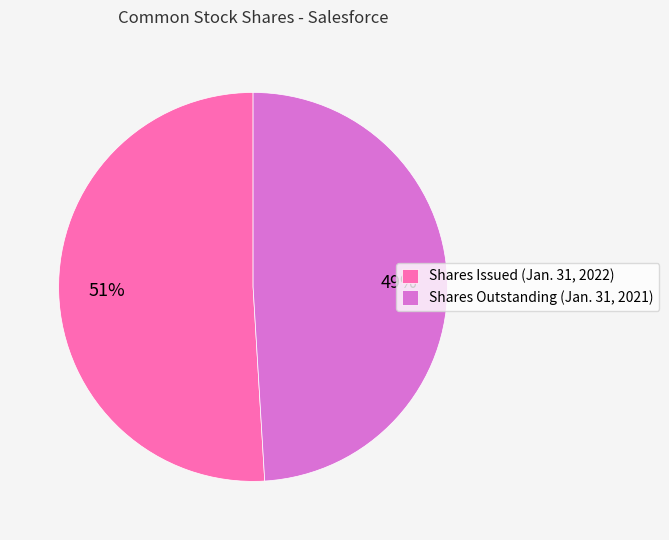

Combined, do Shares Issued (Jan. 31, 2022) and Shares Outstanding (Jan. 31, 2021) account for over 50%?

Yes